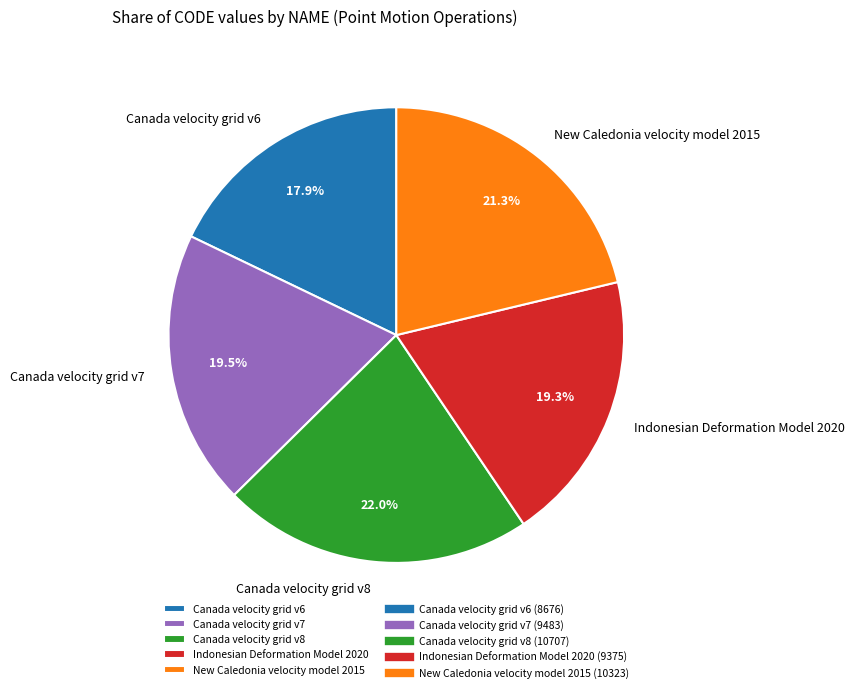

What is the largest slice in the pie chart?

Canada velocity grid v8